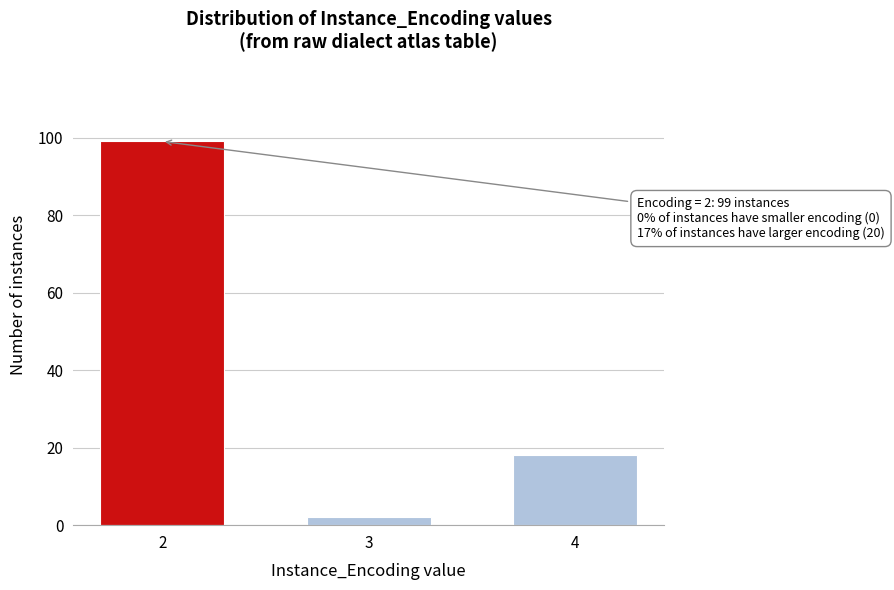

Reading right to left, extract all data points from this chart.

4=18	3=2	2=99